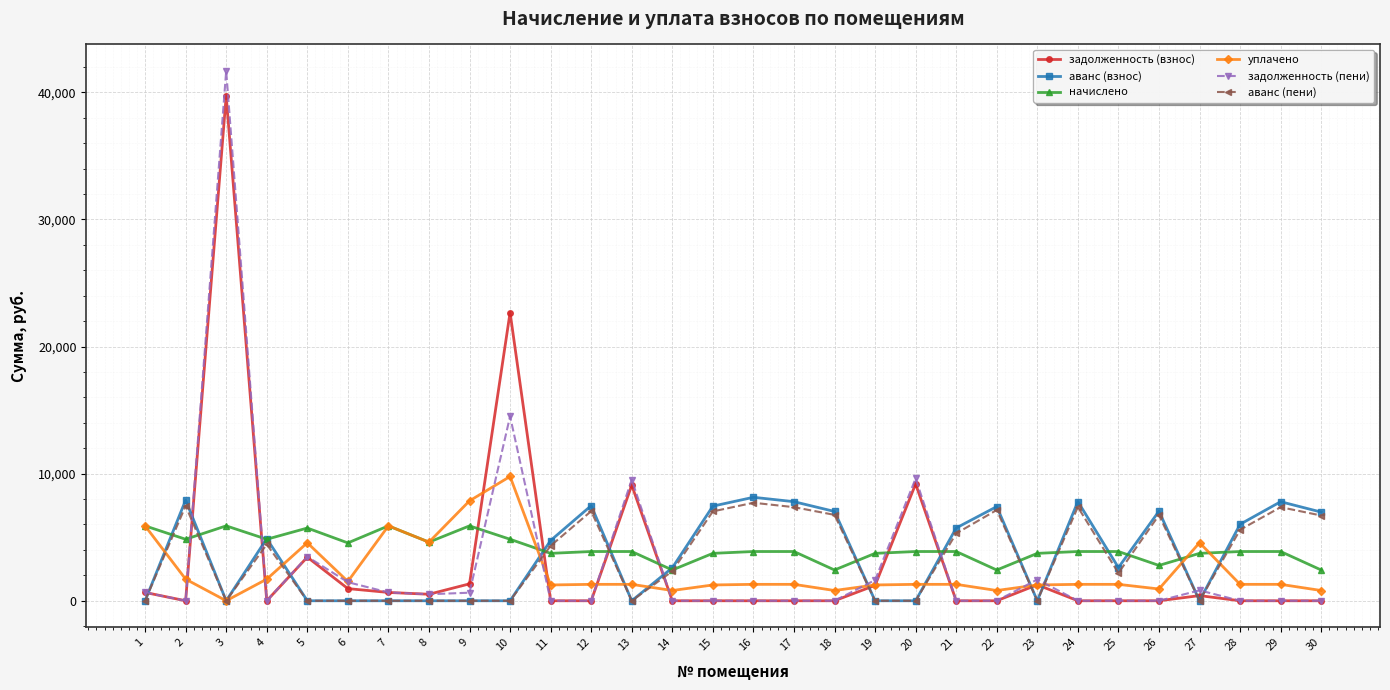

Which series has the largest range (max minus min)?

задолженность (пени)